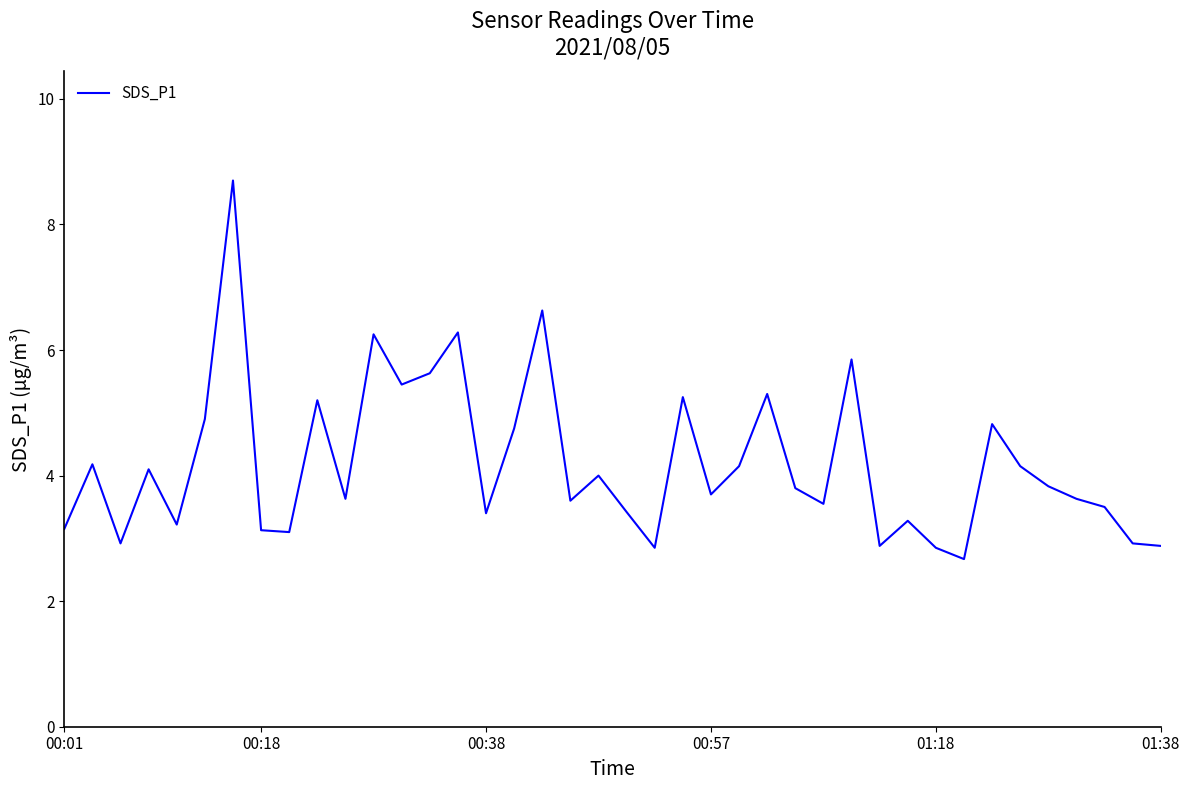

What is the difference between the maximum and minimum values?

6.0